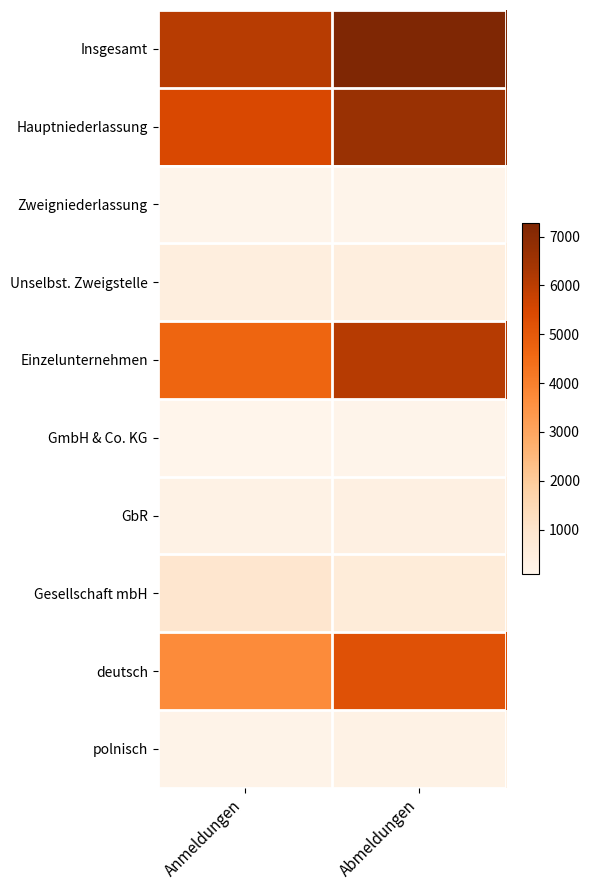

What is the total value across all series at Abmeldungen?

27252